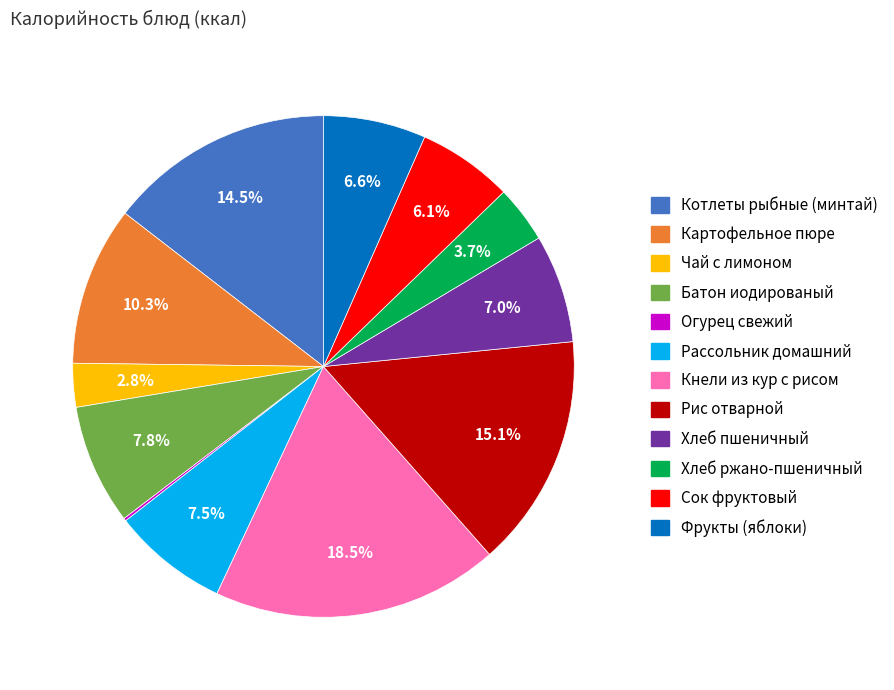

True or false: Кнели из кур с рисом accounts for 28% of the total.

False